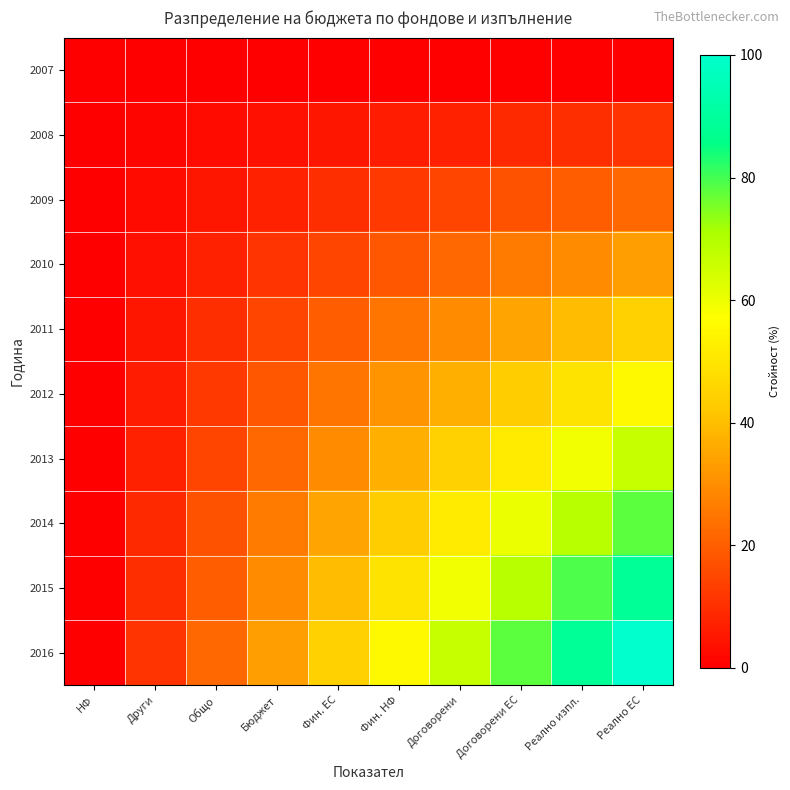

At which category does the chart reach its minimum across all series?

НФ